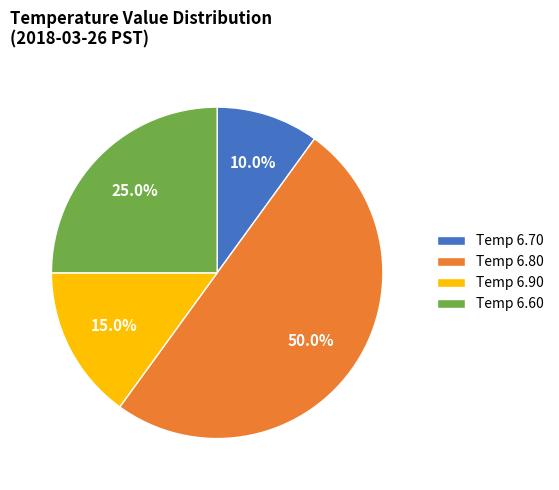

Is the sum of Temp 6.80 and Temp 6.90 greater than half?

Yes